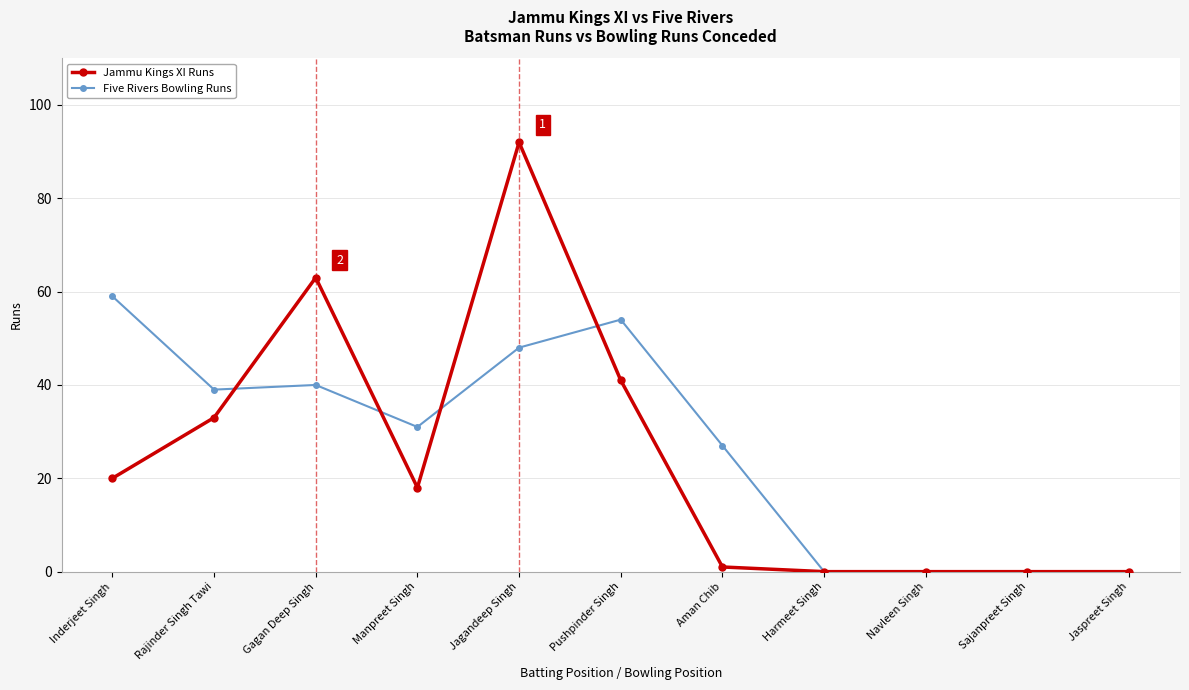

What is the average value of the Jammu Kings XI Runs series?

24